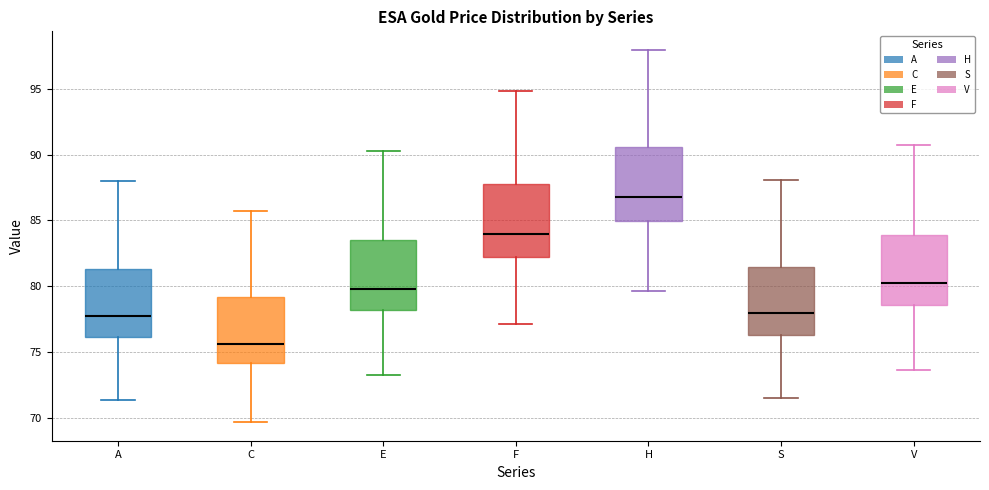

Reading left to right, transcribe this box plot: for each box, give where its median line is, the range the box spans, and where its two whiskers end, as read against the y-axis. The values are not printed on the chart, so give them approximately, as read against the axis.

A: median 78.0, box 76.0 to 81.5, whiskers 71.5 to 88.0
C: median 75.5, box 74.0 to 79.0, whiskers 69.5 to 85.5
E: median 80.0, box 78.0 to 83.5, whiskers 73.5 to 90.5
F: median 84.0, box 82.0 to 88.0, whiskers 77.0 to 95.0
H: median 86.5, box 85.0 to 90.5, whiskers 79.5 to 98.0
S: median 78.0, box 76.5 to 81.5, whiskers 71.5 to 88.0
V: median 80.0, box 78.5 to 84.0, whiskers 73.5 to 90.5